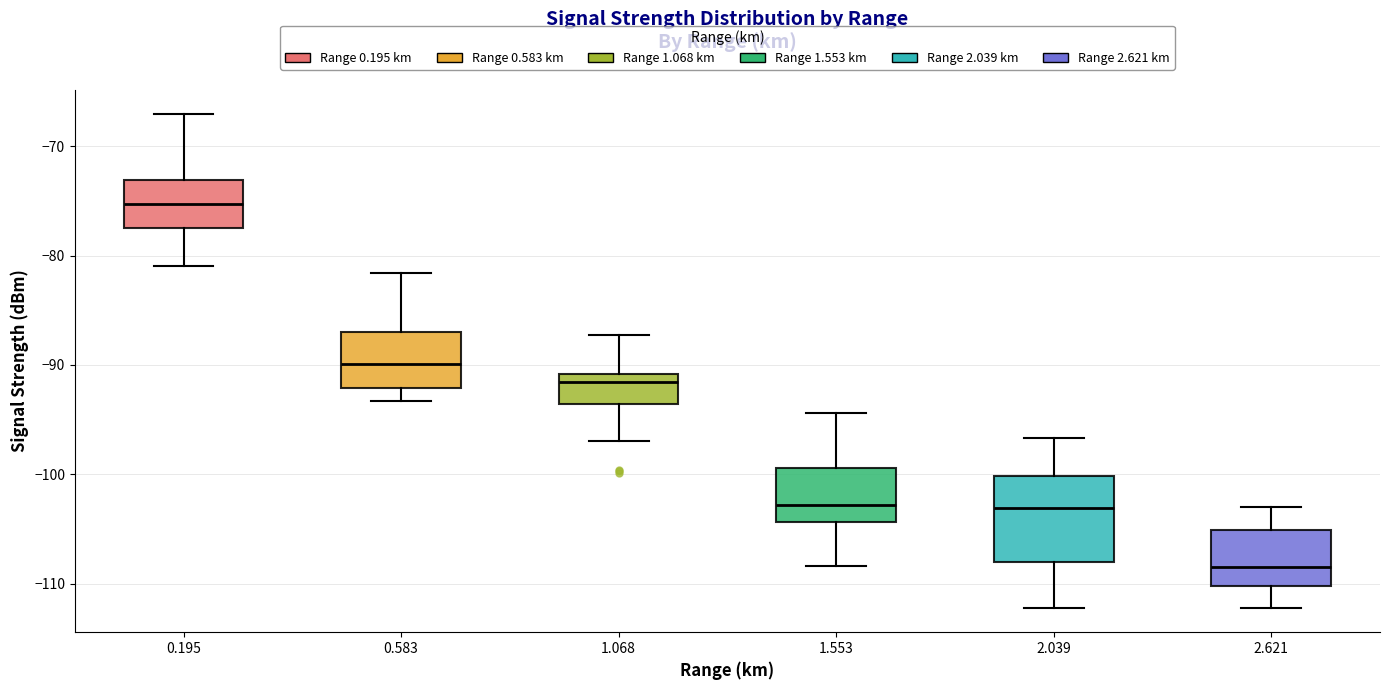

Which box's median line is the lowest?

2.621